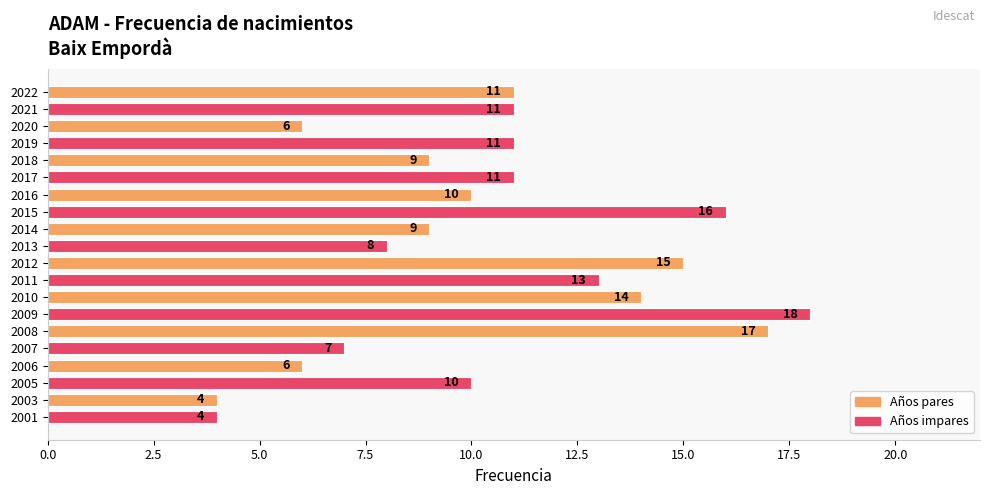

Reading bottom to top, transcribe all the data shown in this chart.

4	4	10	6	7	17	18	14	13	15	8	9	16	10	11	9	11	6	11	11